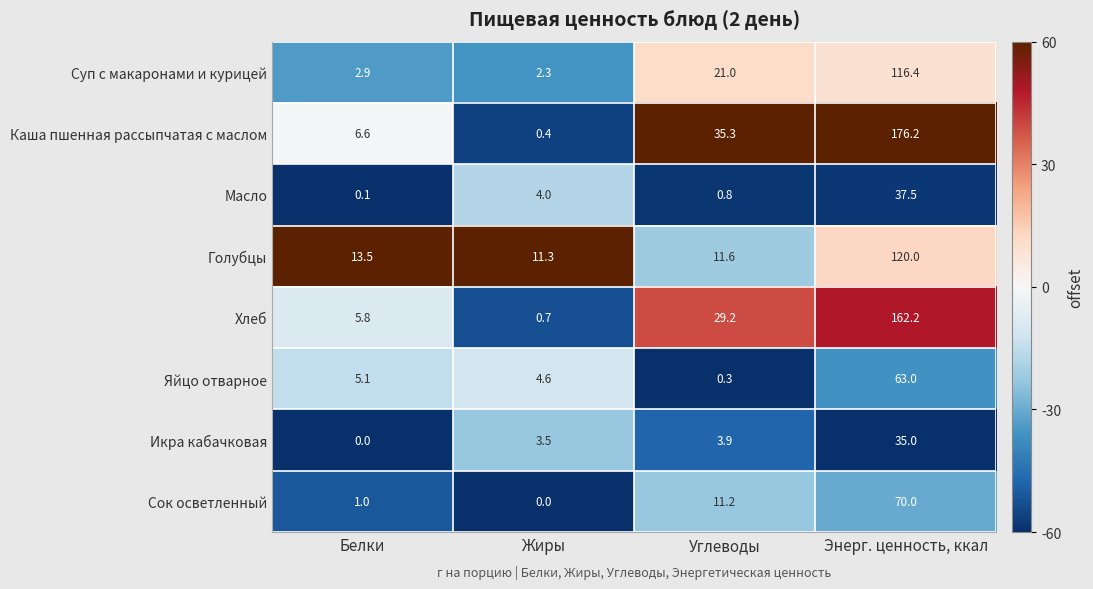

Which series has the widest spread of values?

Каша пшенная рассыпчатая с маслом